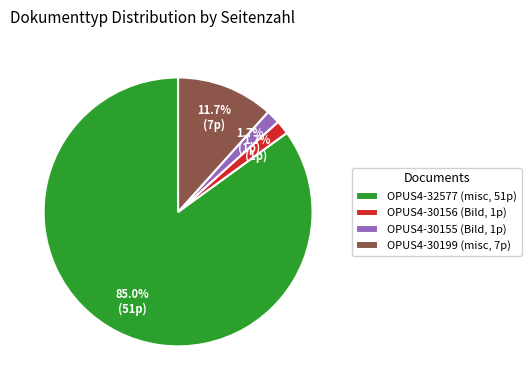

How many slices are in this pie chart?

4